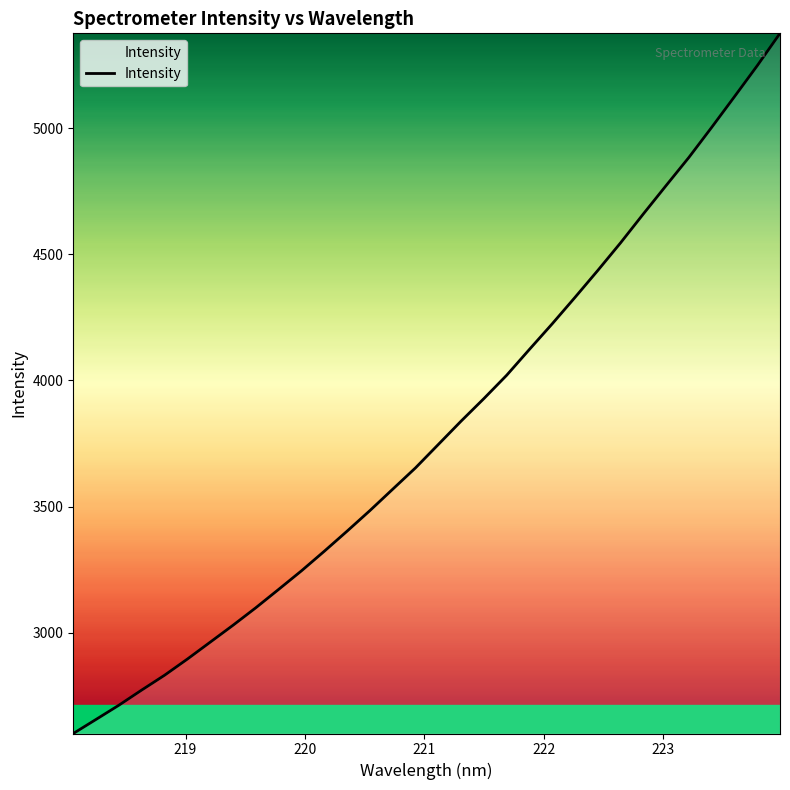

What is the maximum value shown in the chart?

5376.0